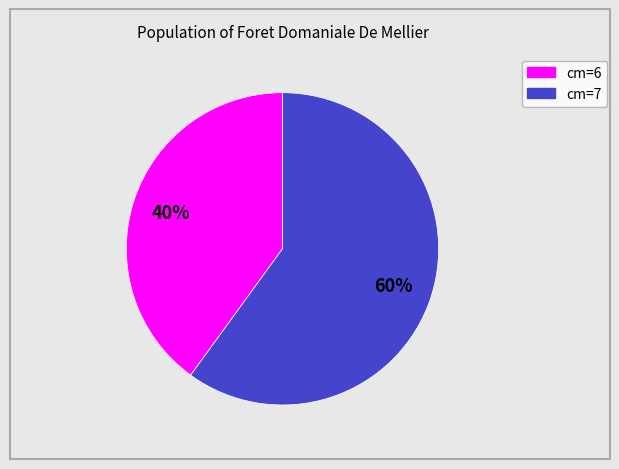

To the nearest percent, what is the average slice percentage?

50%